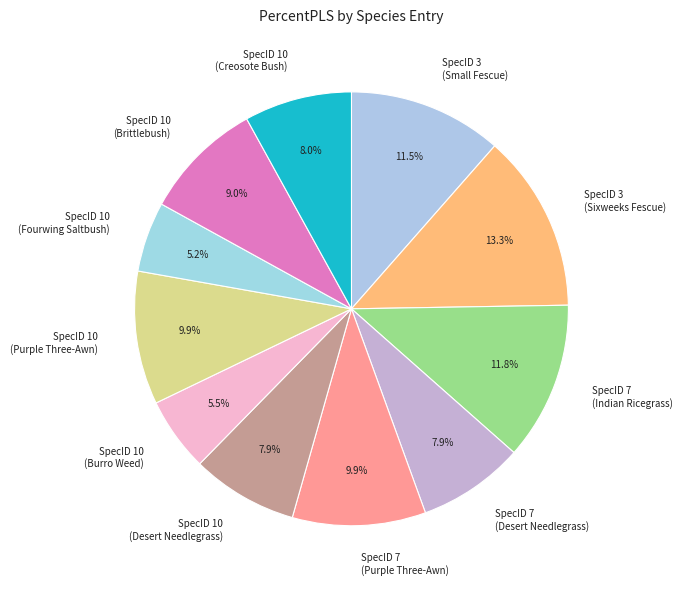

The SpecID 10 (Creosote Bush) slice represents 8% of the pie. True or false?

True